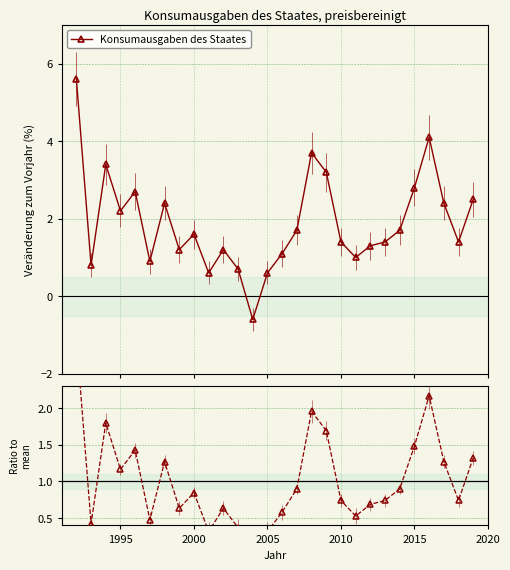

Which series has the largest range (max minus min)?

Konsumausgaben des Staates